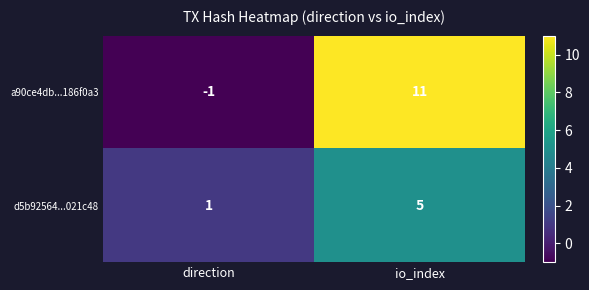

At which label does a90ce4db...186f0a3 reach its peak?

io_index